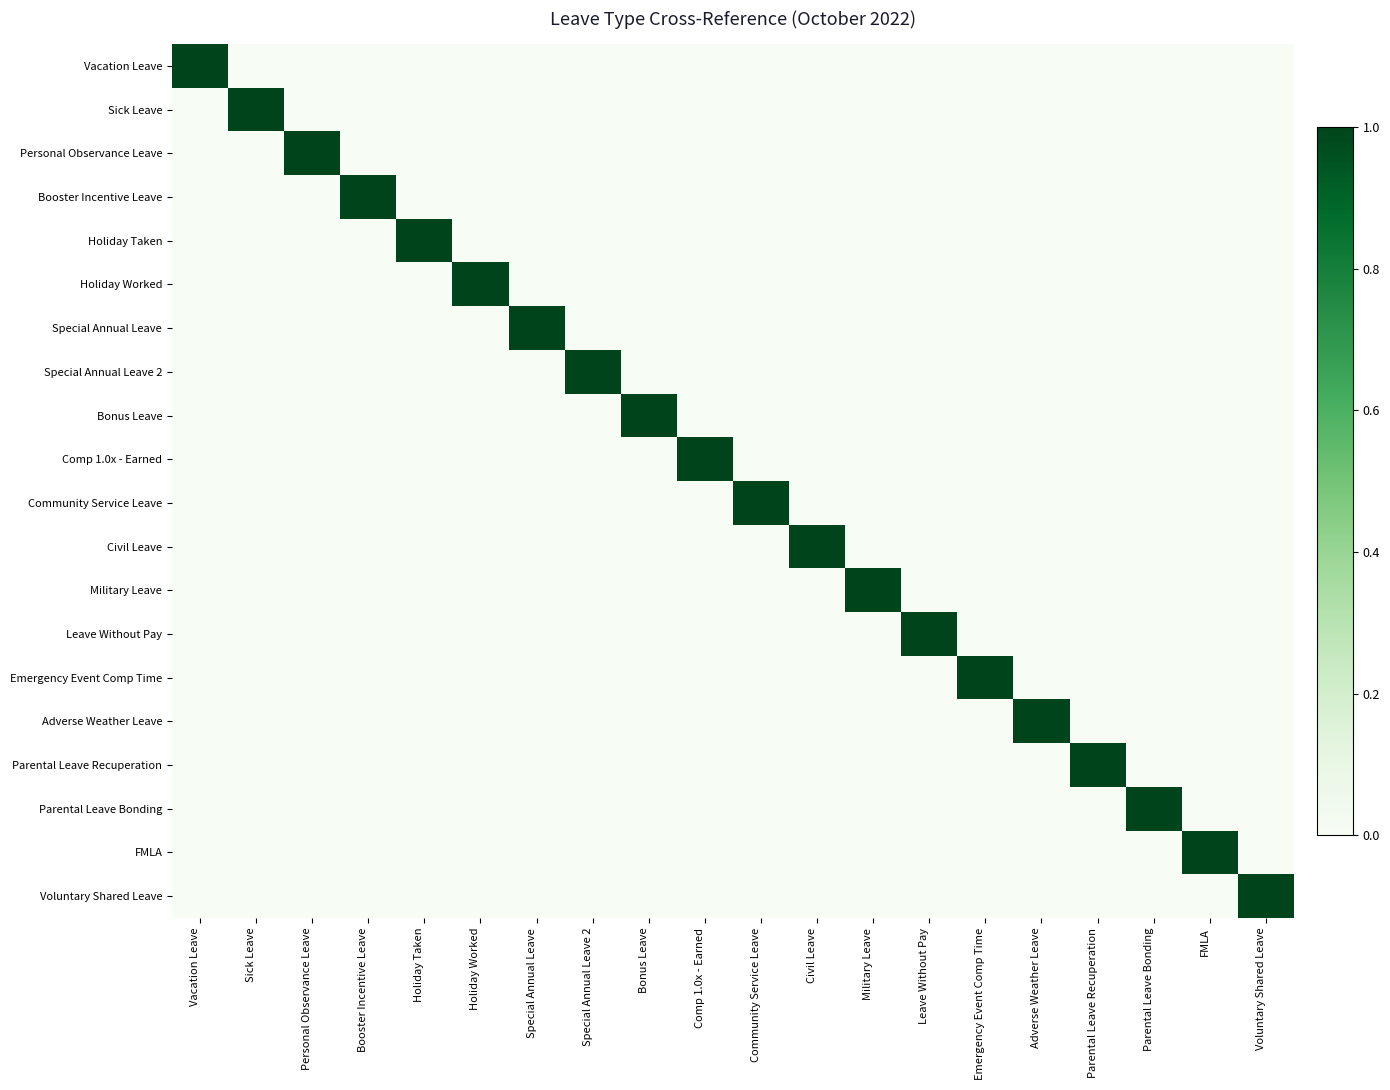

Reading left to right, extract all data points from this chart.

Vacation Leave: Vacation Leave=1	Sick Leave=0	Personal Observance Leave=0	Booster Incentive Leave=0	Holiday Taken=0	Holiday Worked=0	Special Annual Leave=0	Special Annual Leave 2=0	Bonus Leave=0	Comp 1.0x - Earned=0	Community Service Leave=0	Civil Leave=0	Military Leave=0	Leave Without Pay=0	Emergency Event Comp Time=0	Adverse Weather Leave=0	Parental Leave Recuperation=0	Parental Leave Bonding=0	FMLA=0	Voluntary Shared Leave=0
Sick Leave: Vacation Leave=0	Sick Leave=1	Personal Observance Leave=0	Booster Incentive Leave=0	Holiday Taken=0	Holiday Worked=0	Special Annual Leave=0	Special Annual Leave 2=0	Bonus Leave=0	Comp 1.0x - Earned=0	Community Service Leave=0	Civil Leave=0	Military Leave=0	Leave Without Pay=0	Emergency Event Comp Time=0	Adverse Weather Leave=0	Parental Leave Recuperation=0	Parental Leave Bonding=0	FMLA=0	Voluntary Shared Leave=0
Personal Observance Leave: Vacation Leave=0	Sick Leave=0	Personal Observance Leave=1	Booster Incentive Leave=0	Holiday Taken=0	Holiday Worked=0	Special Annual Leave=0	Special Annual Leave 2=0	Bonus Leave=0	Comp 1.0x - Earned=0	Community Service Leave=0	Civil Leave=0	Military Leave=0	Leave Without Pay=0	Emergency Event Comp Time=0	Adverse Weather Leave=0	Parental Leave Recuperation=0	Parental Leave Bonding=0	FMLA=0	Voluntary Shared Leave=0
Booster Incentive Leave: Vacation Leave=0	Sick Leave=0	Personal Observance Leave=0	Booster Incentive Leave=1	Holiday Taken=0	Holiday Worked=0	Special Annual Leave=0	Special Annual Leave 2=0	Bonus Leave=0	Comp 1.0x - Earned=0	Community Service Leave=0	Civil Leave=0	Military Leave=0	Leave Without Pay=0	Emergency Event Comp Time=0	Adverse Weather Leave=0	Parental Leave Recuperation=0	Parental Leave Bonding=0	FMLA=0	Voluntary Shared Leave=0
Holiday Taken: Vacation Leave=0	Sick Leave=0	Personal Observance Leave=0	Booster Incentive Leave=0	Holiday Taken=1	Holiday Worked=0	Special Annual Leave=0	Special Annual Leave 2=0	Bonus Leave=0	Comp 1.0x - Earned=0	Community Service Leave=0	Civil Leave=0	Military Leave=0	Leave Without Pay=0	Emergency Event Comp Time=0	Adverse Weather Leave=0	Parental Leave Recuperation=0	Parental Leave Bonding=0	FMLA=0	Voluntary Shared Leave=0
Holiday Worked: Vacation Leave=0	Sick Leave=0	Personal Observance Leave=0	Booster Incentive Leave=0	Holiday Taken=0	Holiday Worked=1	Special Annual Leave=0	Special Annual Leave 2=0	Bonus Leave=0	Comp 1.0x - Earned=0	Community Service Leave=0	Civil Leave=0	Military Leave=0	Leave Without Pay=0	Emergency Event Comp Time=0	Adverse Weather Leave=0	Parental Leave Recuperation=0	Parental Leave Bonding=0	FMLA=0	Voluntary Shared Leave=0
Special Annual Leave: Vacation Leave=0	Sick Leave=0	Personal Observance Leave=0	Booster Incentive Leave=0	Holiday Taken=0	Holiday Worked=0	Special Annual Leave=1	Special Annual Leave 2=0	Bonus Leave=0	Comp 1.0x - Earned=0	Community Service Leave=0	Civil Leave=0	Military Leave=0	Leave Without Pay=0	Emergency Event Comp Time=0	Adverse Weather Leave=0	Parental Leave Recuperation=0	Parental Leave Bonding=0	FMLA=0	Voluntary Shared Leave=0
Special Annual Leave 2: Vacation Leave=0	Sick Leave=0	Personal Observance Leave=0	Booster Incentive Leave=0	Holiday Taken=0	Holiday Worked=0	Special Annual Leave=0	Special Annual Leave 2=1	Bonus Leave=0	Comp 1.0x - Earned=0	Community Service Leave=0	Civil Leave=0	Military Leave=0	Leave Without Pay=0	Emergency Event Comp Time=0	Adverse Weather Leave=0	Parental Leave Recuperation=0	Parental Leave Bonding=0	FMLA=0	Voluntary Shared Leave=0
Bonus Leave: Vacation Leave=0	Sick Leave=0	Personal Observance Leave=0	Booster Incentive Leave=0	Holiday Taken=0	Holiday Worked=0	Special Annual Leave=0	Special Annual Leave 2=0	Bonus Leave=1	Comp 1.0x - Earned=0	Community Service Leave=0	Civil Leave=0	Military Leave=0	Leave Without Pay=0	Emergency Event Comp Time=0	Adverse Weather Leave=0	Parental Leave Recuperation=0	Parental Leave Bonding=0	FMLA=0	Voluntary Shared Leave=0
Comp 1.0x - Earned: Vacation Leave=0	Sick Leave=0	Personal Observance Leave=0	Booster Incentive Leave=0	Holiday Taken=0	Holiday Worked=0	Special Annual Leave=0	Special Annual Leave 2=0	Bonus Leave=0	Comp 1.0x - Earned=1	Community Service Leave=0	Civil Leave=0	Military Leave=0	Leave Without Pay=0	Emergency Event Comp Time=0	Adverse Weather Leave=0	Parental Leave Recuperation=0	Parental Leave Bonding=0	FMLA=0	Voluntary Shared Leave=0
Community Service Leave: Vacation Leave=0	Sick Leave=0	Personal Observance Leave=0	Booster Incentive Leave=0	Holiday Taken=0	Holiday Worked=0	Special Annual Leave=0	Special Annual Leave 2=0	Bonus Leave=0	Comp 1.0x - Earned=0	Community Service Leave=1	Civil Leave=0	Military Leave=0	Leave Without Pay=0	Emergency Event Comp Time=0	Adverse Weather Leave=0	Parental Leave Recuperation=0	Parental Leave Bonding=0	FMLA=0	Voluntary Shared Leave=0
Civil Leave: Vacation Leave=0	Sick Leave=0	Personal Observance Leave=0	Booster Incentive Leave=0	Holiday Taken=0	Holiday Worked=0	Special Annual Leave=0	Special Annual Leave 2=0	Bonus Leave=0	Comp 1.0x - Earned=0	Community Service Leave=0	Civil Leave=1	Military Leave=0	Leave Without Pay=0	Emergency Event Comp Time=0	Adverse Weather Leave=0	Parental Leave Recuperation=0	Parental Leave Bonding=0	FMLA=0	Voluntary Shared Leave=0
Military Leave: Vacation Leave=0	Sick Leave=0	Personal Observance Leave=0	Booster Incentive Leave=0	Holiday Taken=0	Holiday Worked=0	Special Annual Leave=0	Special Annual Leave 2=0	Bonus Leave=0	Comp 1.0x - Earned=0	Community Service Leave=0	Civil Leave=0	Military Leave=1	Leave Without Pay=0	Emergency Event Comp Time=0	Adverse Weather Leave=0	Parental Leave Recuperation=0	Parental Leave Bonding=0	FMLA=0	Voluntary Shared Leave=0
Leave Without Pay: Vacation Leave=0	Sick Leave=0	Personal Observance Leave=0	Booster Incentive Leave=0	Holiday Taken=0	Holiday Worked=0	Special Annual Leave=0	Special Annual Leave 2=0	Bonus Leave=0	Comp 1.0x - Earned=0	Community Service Leave=0	Civil Leave=0	Military Leave=0	Leave Without Pay=1	Emergency Event Comp Time=0	Adverse Weather Leave=0	Parental Leave Recuperation=0	Parental Leave Bonding=0	FMLA=0	Voluntary Shared Leave=0
Emergency Event Comp Time: Vacation Leave=0	Sick Leave=0	Personal Observance Leave=0	Booster Incentive Leave=0	Holiday Taken=0	Holiday Worked=0	Special Annual Leave=0	Special Annual Leave 2=0	Bonus Leave=0	Comp 1.0x - Earned=0	Community Service Leave=0	Civil Leave=0	Military Leave=0	Leave Without Pay=0	Emergency Event Comp Time=1	Adverse Weather Leave=0	Parental Leave Recuperation=0	Parental Leave Bonding=0	FMLA=0	Voluntary Shared Leave=0
Adverse Weather Leave: Vacation Leave=0	Sick Leave=0	Personal Observance Leave=0	Booster Incentive Leave=0	Holiday Taken=0	Holiday Worked=0	Special Annual Leave=0	Special Annual Leave 2=0	Bonus Leave=0	Comp 1.0x - Earned=0	Community Service Leave=0	Civil Leave=0	Military Leave=0	Leave Without Pay=0	Emergency Event Comp Time=0	Adverse Weather Leave=1	Parental Leave Recuperation=0	Parental Leave Bonding=0	FMLA=0	Voluntary Shared Leave=0
Parental Leave Recuperation: Vacation Leave=0	Sick Leave=0	Personal Observance Leave=0	Booster Incentive Leave=0	Holiday Taken=0	Holiday Worked=0	Special Annual Leave=0	Special Annual Leave 2=0	Bonus Leave=0	Comp 1.0x - Earned=0	Community Service Leave=0	Civil Leave=0	Military Leave=0	Leave Without Pay=0	Emergency Event Comp Time=0	Adverse Weather Leave=0	Parental Leave Recuperation=1	Parental Leave Bonding=0	FMLA=0	Voluntary Shared Leave=0
Parental Leave Bonding: Vacation Leave=0	Sick Leave=0	Personal Observance Leave=0	Booster Incentive Leave=0	Holiday Taken=0	Holiday Worked=0	Special Annual Leave=0	Special Annual Leave 2=0	Bonus Leave=0	Comp 1.0x - Earned=0	Community Service Leave=0	Civil Leave=0	Military Leave=0	Leave Without Pay=0	Emergency Event Comp Time=0	Adverse Weather Leave=0	Parental Leave Recuperation=0	Parental Leave Bonding=1	FMLA=0	Voluntary Shared Leave=0
FMLA: Vacation Leave=0	Sick Leave=0	Personal Observance Leave=0	Booster Incentive Leave=0	Holiday Taken=0	Holiday Worked=0	Special Annual Leave=0	Special Annual Leave 2=0	Bonus Leave=0	Comp 1.0x - Earned=0	Community Service Leave=0	Civil Leave=0	Military Leave=0	Leave Without Pay=0	Emergency Event Comp Time=0	Adverse Weather Leave=0	Parental Leave Recuperation=0	Parental Leave Bonding=0	FMLA=1	Voluntary Shared Leave=0
Voluntary Shared Leave: Vacation Leave=0	Sick Leave=0	Personal Observance Leave=0	Booster Incentive Leave=0	Holiday Taken=0	Holiday Worked=0	Special Annual Leave=0	Special Annual Leave 2=0	Bonus Leave=0	Comp 1.0x - Earned=0	Community Service Leave=0	Civil Leave=0	Military Leave=0	Leave Without Pay=0	Emergency Event Comp Time=0	Adverse Weather Leave=0	Parental Leave Recuperation=0	Parental Leave Bonding=0	FMLA=0	Voluntary Shared Leave=1